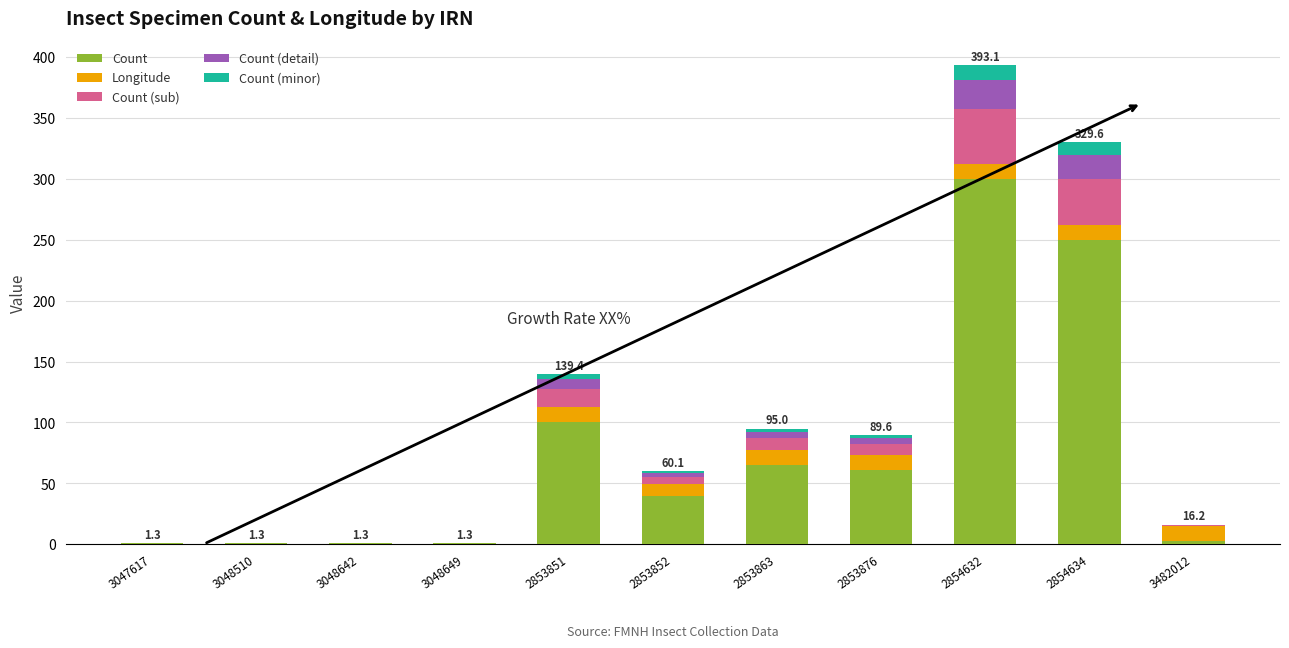

How many categories are shown in the chart?

11